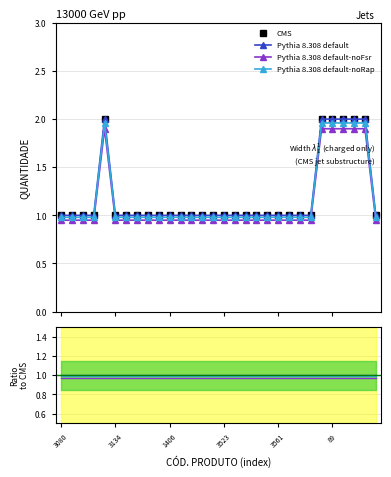

Reading left to right, transcribe all the data shown in this chart.

1	1	1	1	2	1	1	1	1	1	1	1	1	1	1	1	1	1	1	1	1	1	1	1	2	2	2	2	2	1